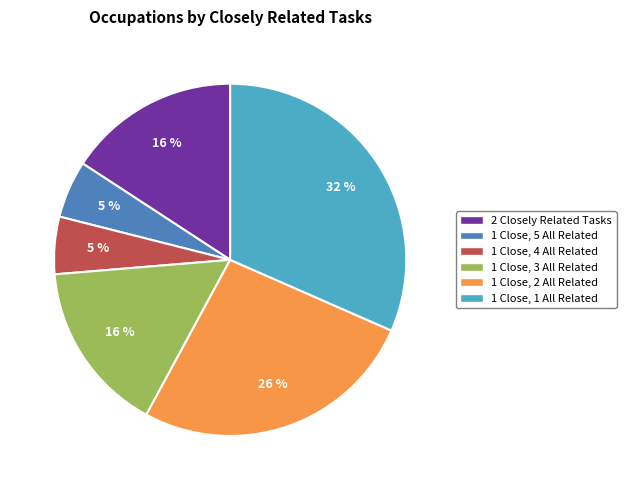

Is 1 Close, 2 All Related the majority of the pie?

No